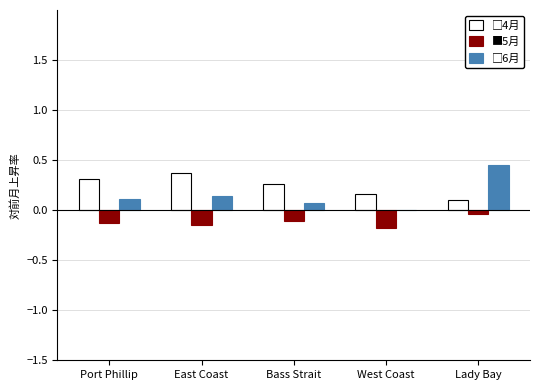

How many groups of bars are there?

5